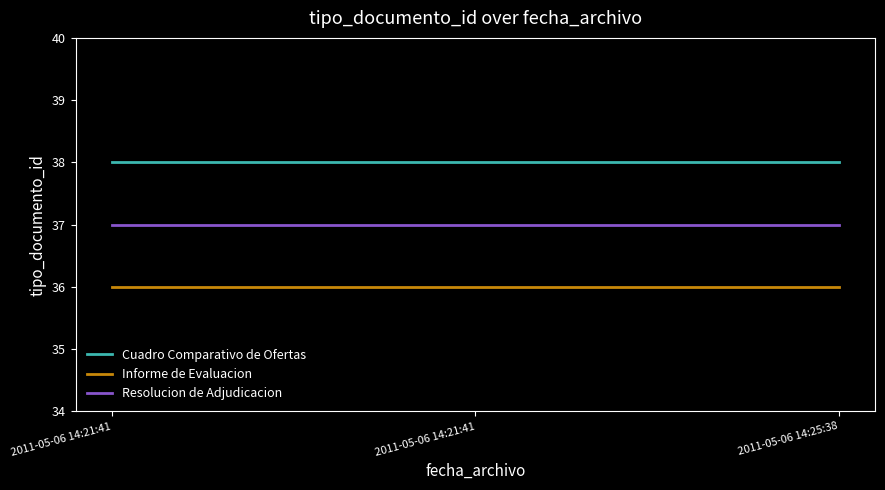

What are all the series names shown in the legend?

Cuadro Comparativo de Ofertas, Informe de Evaluacion, Resolucion de Adjudicacion